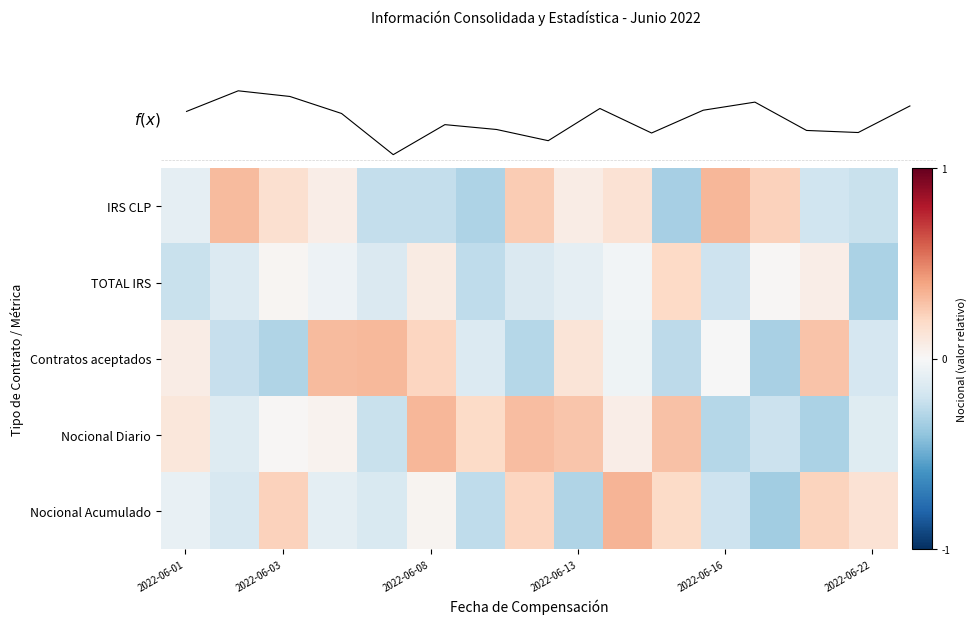

How many values in Nocional Diario are above zero?

9